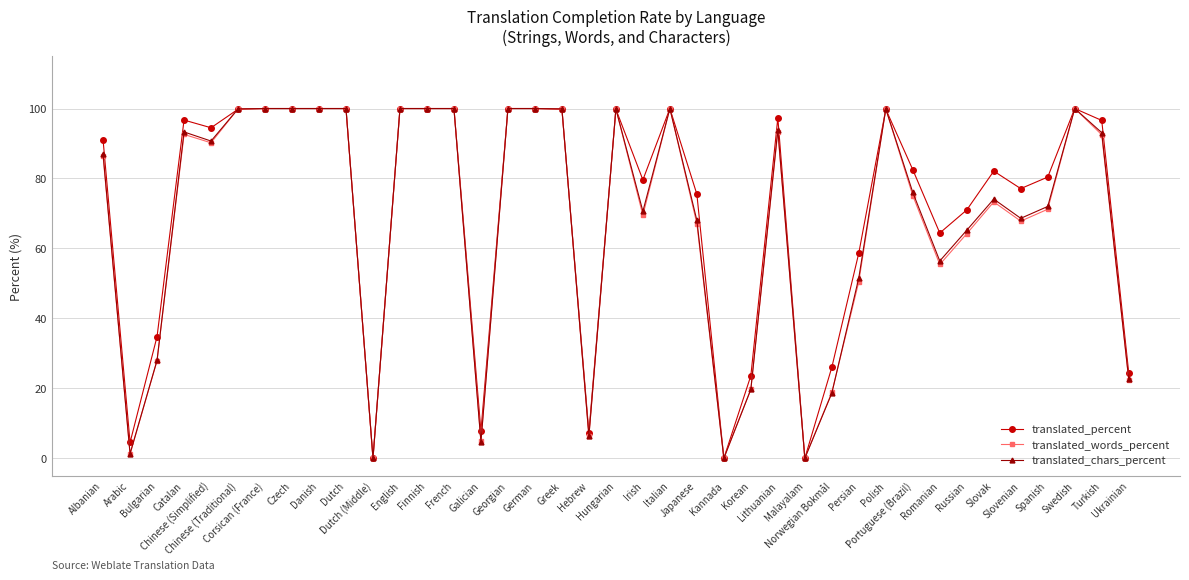

True or false: translated_percent has more than 2 interior local peaks.

True